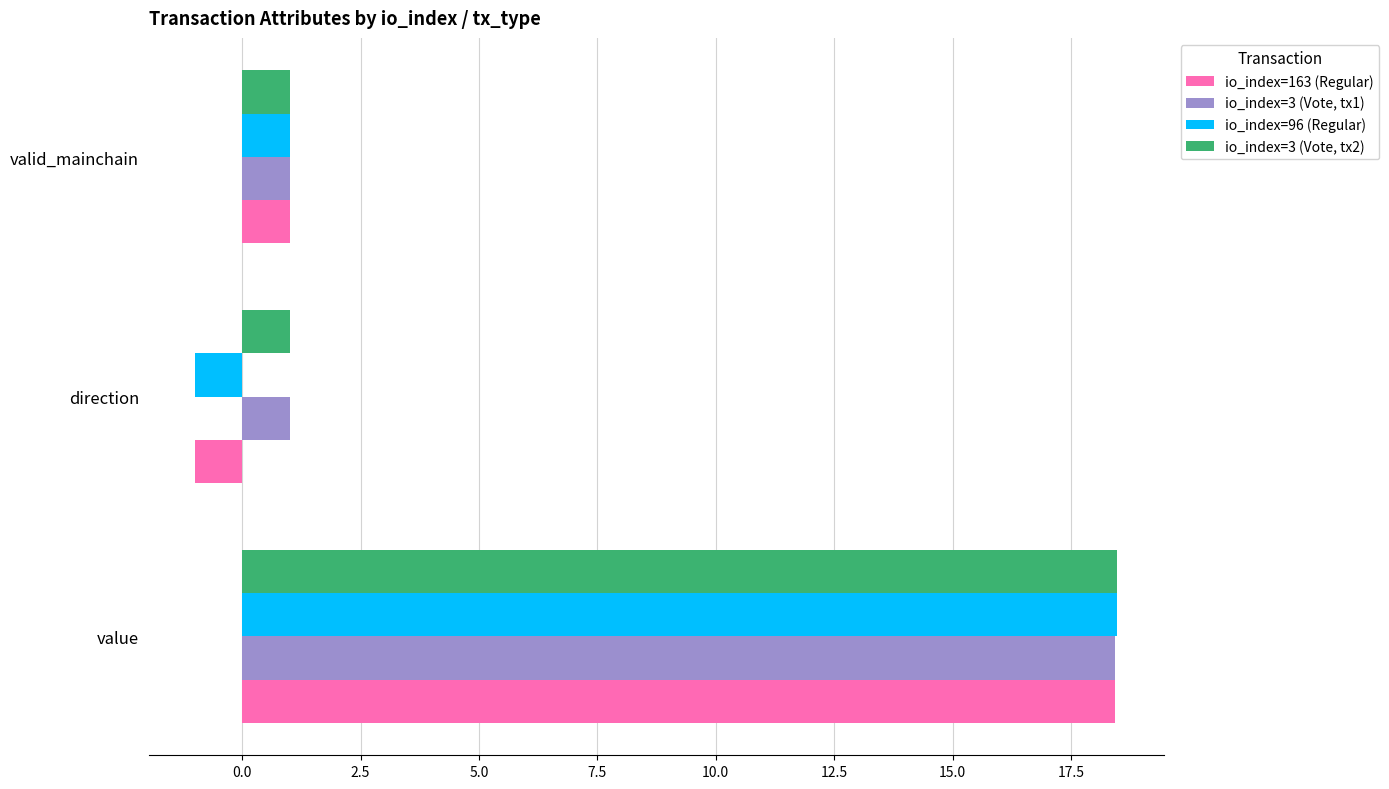

Is the value of io_index=3 (Vote, tx2) at value greater than the value of io_index=3 (Vote, tx1) at valid_mainchain?

Yes